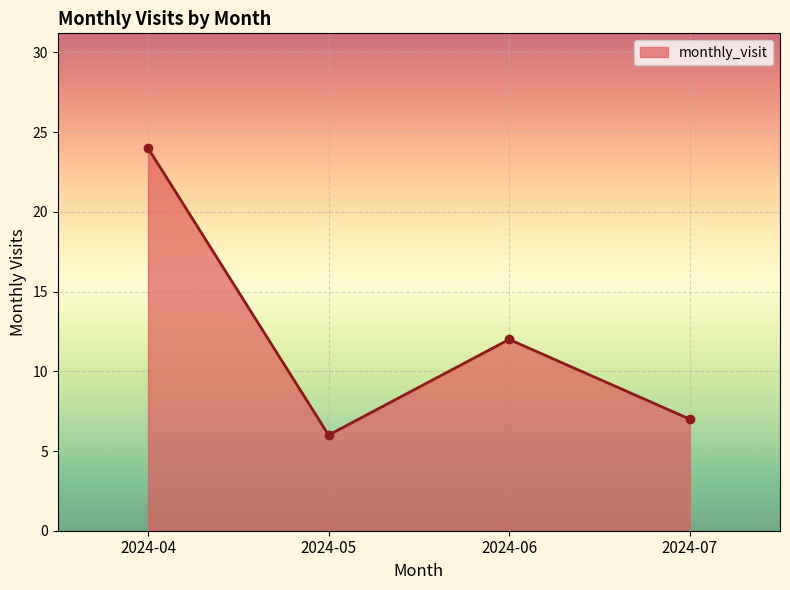

Which category has the lowest value across all series?

2024-05